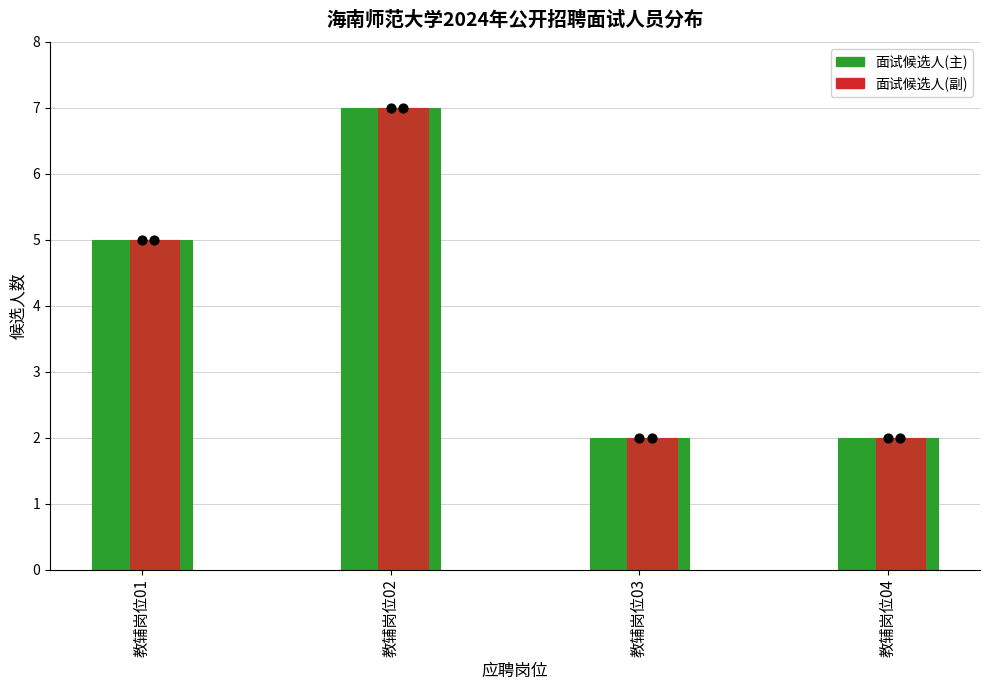

Which series has the largest Y range (max minus min)?

候选人数(主)